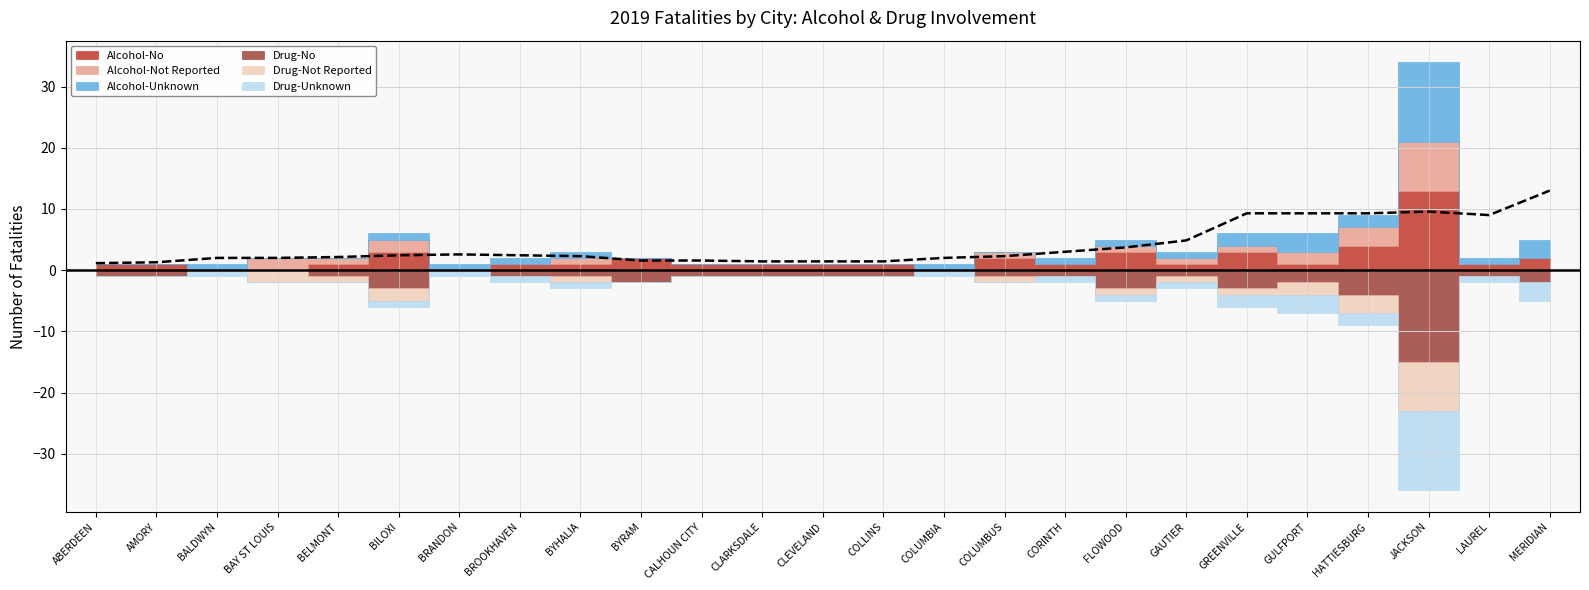

Reading right to left, list all the values displayed in this chart.

Alcohol-No: MERIDIAN=2	LAUREL=1	JACKSON=13	HATTIESBURG=4	GULFPORT=1	GREENVILLE=3	GAUTIER=1	FLOWOOD=3	CORINTH=1	COLUMBUS=2	COLUMBIA=0	COLLINS=1	CLEVELAND=1	CLARKSDALE=1	CALHOUN CITY=1	BYRAM=2	BYHALIA=1	BROOKHAVEN=1	BRANDON=0	BILOXI=3	BELMONT=1	BAY ST LOUIS=0	BALDWYN=0	AMORY=1	ABERDEEN=1
Alcohol-Not Reported: MERIDIAN=0	LAUREL=0	JACKSON=8	HATTIESBURG=3	GULFPORT=2	GREENVILLE=1	GAUTIER=1	FLOWOOD=1	CORINTH=0	COLUMBUS=1	COLUMBIA=0	COLLINS=0	CLEVELAND=0	CLARKSDALE=0	CALHOUN CITY=0	BYRAM=0	BYHALIA=1	BROOKHAVEN=0	BRANDON=0	BILOXI=2	BELMONT=1	BAY ST LOUIS=2	BALDWYN=0	AMORY=0	ABERDEEN=0
Alcohol-Unknown: MERIDIAN=3	LAUREL=1	JACKSON=13	HATTIESBURG=2	GULFPORT=3	GREENVILLE=2	GAUTIER=1	FLOWOOD=1	CORINTH=1	COLUMBUS=0	COLUMBIA=1	COLLINS=0	CLEVELAND=0	CLARKSDALE=0	CALHOUN CITY=0	BYRAM=0	BYHALIA=1	BROOKHAVEN=1	BRANDON=1	BILOXI=1	BELMONT=0	BAY ST LOUIS=0	BALDWYN=1	AMORY=0	ABERDEEN=0
Drug-No: MERIDIAN=2	LAUREL=1	JACKSON=15	HATTIESBURG=4	GULFPORT=2	GREENVILLE=3	GAUTIER=1	FLOWOOD=3	CORINTH=1	COLUMBUS=1	COLUMBIA=0	COLLINS=1	CLEVELAND=1	CLARKSDALE=1	CALHOUN CITY=1	BYRAM=2	BYHALIA=1	BROOKHAVEN=1	BRANDON=0	BILOXI=3	BELMONT=1	BAY ST LOUIS=0	BALDWYN=0	AMORY=1	ABERDEEN=1
Drug-Not Reported: MERIDIAN=0	LAUREL=0	JACKSON=8	HATTIESBURG=3	GULFPORT=2	GREENVILLE=1	GAUTIER=1	FLOWOOD=1	CORINTH=0	COLUMBUS=1	COLUMBIA=0	COLLINS=0	CLEVELAND=0	CLARKSDALE=0	CALHOUN CITY=0	BYRAM=0	BYHALIA=1	BROOKHAVEN=0	BRANDON=0	BILOXI=2	BELMONT=1	BAY ST LOUIS=2	BALDWYN=0	AMORY=0	ABERDEEN=0
Drug-Unknown: MERIDIAN=3	LAUREL=1	JACKSON=13	HATTIESBURG=2	GULFPORT=3	GREENVILLE=2	GAUTIER=1	FLOWOOD=1	CORINTH=1	COLUMBUS=0	COLUMBIA=1	COLLINS=0	CLEVELAND=0	CLARKSDALE=0	CALHOUN CITY=0	BYRAM=0	BYHALIA=1	BROOKHAVEN=1	BRANDON=1	BILOXI=1	BELMONT=0	BAY ST LOUIS=0	BALDWYN=1	AMORY=0	ABERDEEN=0